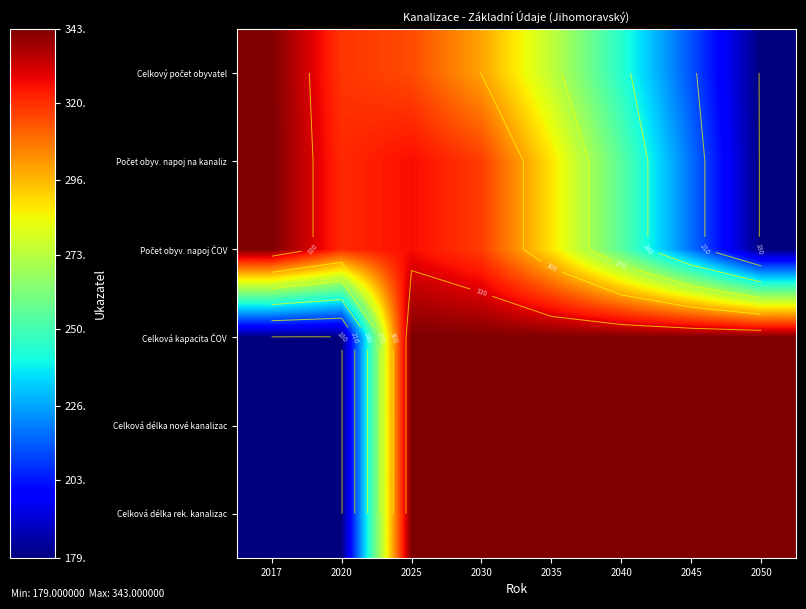

What is the difference between the Celkový počet obyvatel values at 2040 and 2030?

55.5